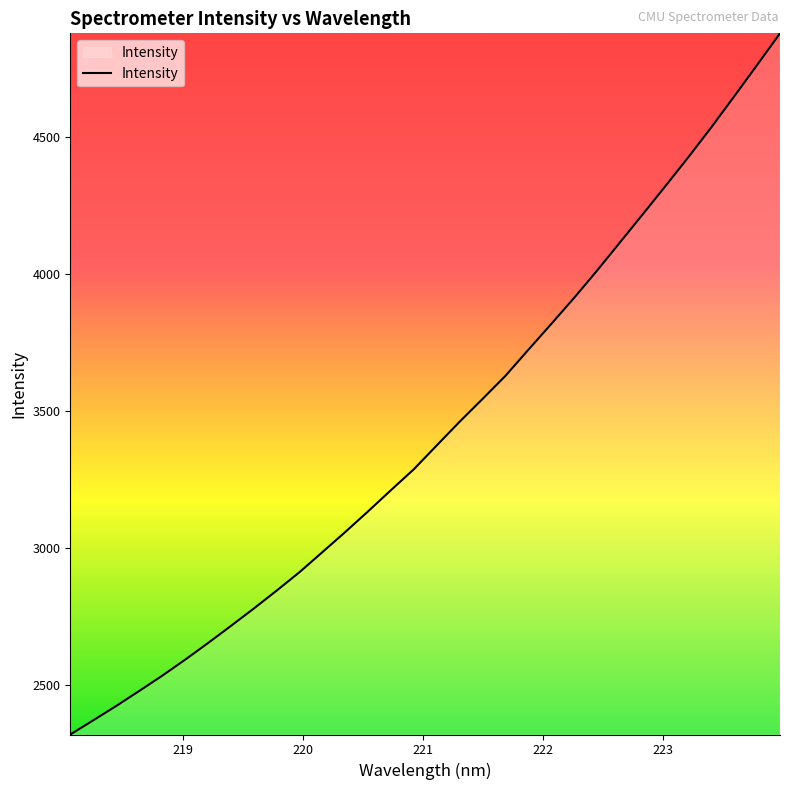

What is the smallest value displayed?

2318.7